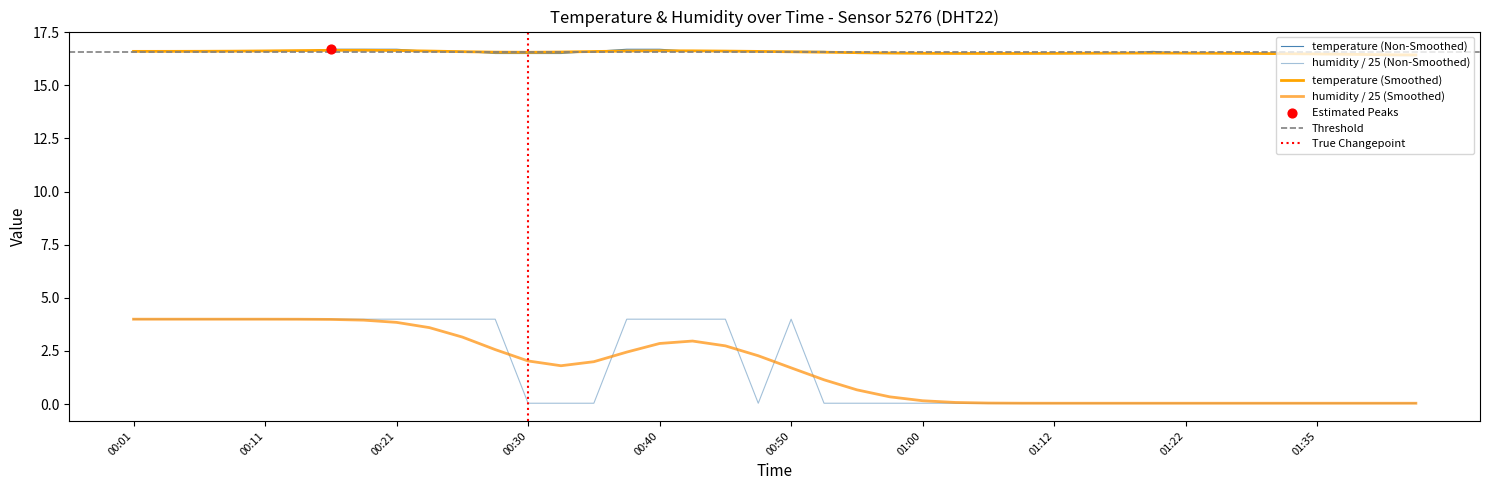

Which series contains the highest Y value?

temperature